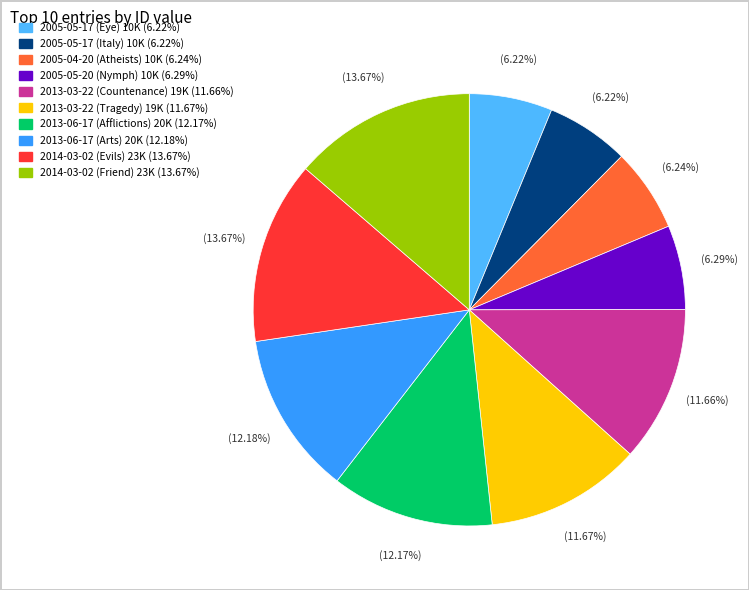

Combined, do 2005-05-17 (Italy) and 2013-06-17 (Afflictions) account for over 50%?

No